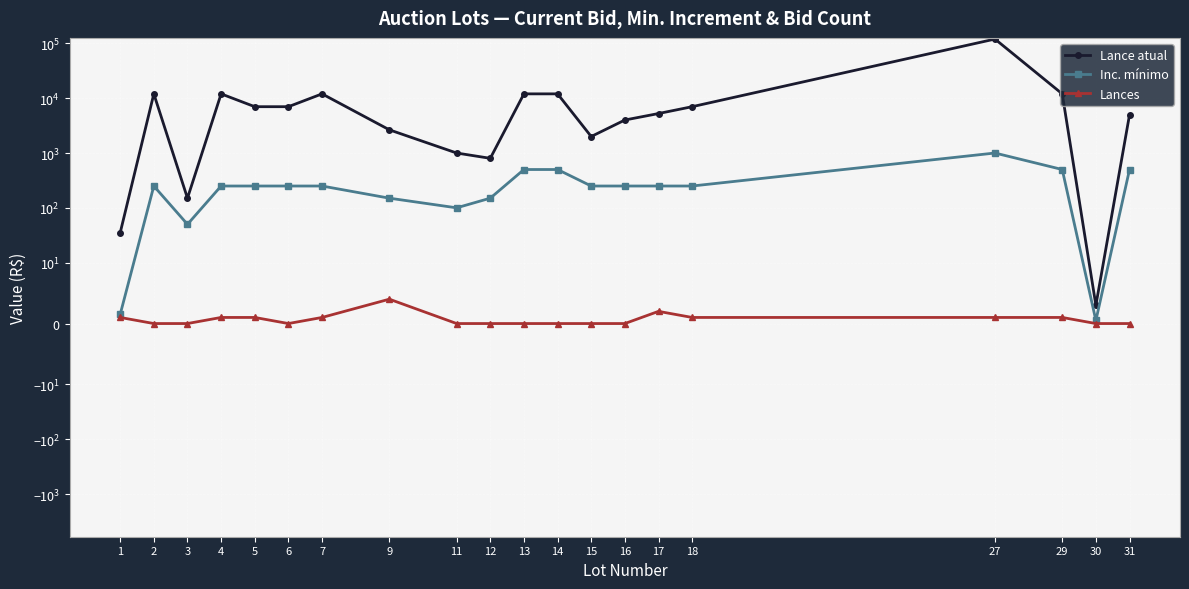

What is the total value across all series at 11?

1100.0